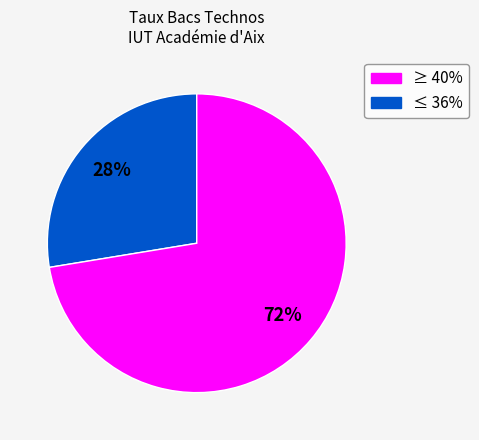

Is there a majority slice in this chart?

Yes